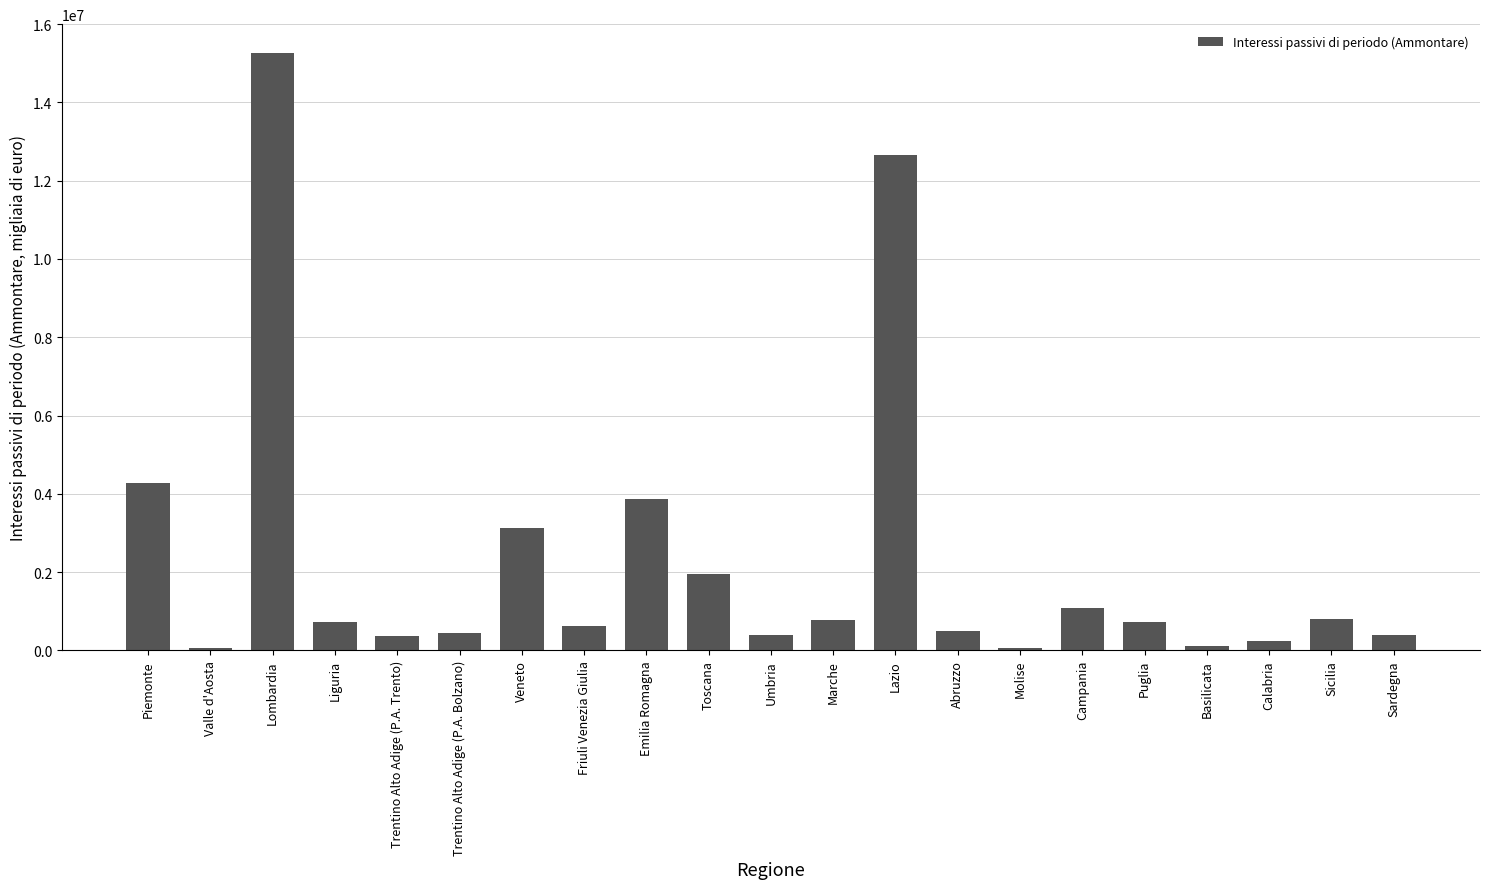

The chart shows a value of 1919880 at Campania. True or false?

False